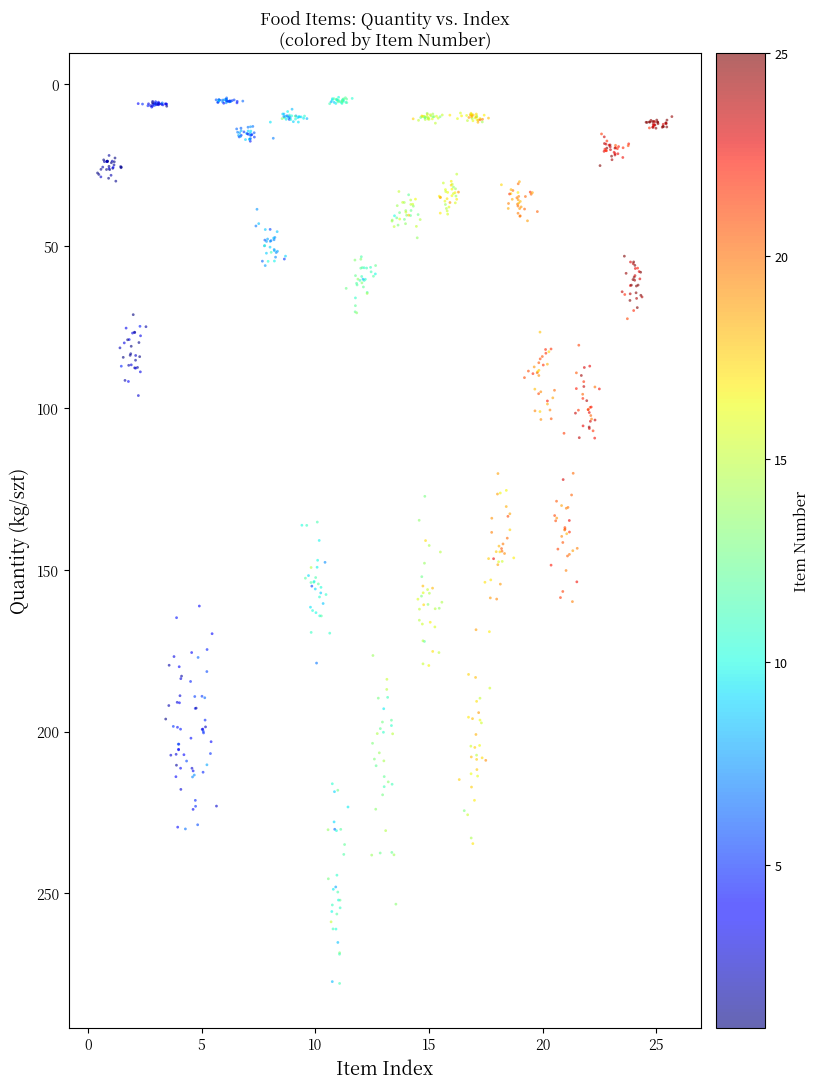

What is the range of X values (max minus min)?

25.3